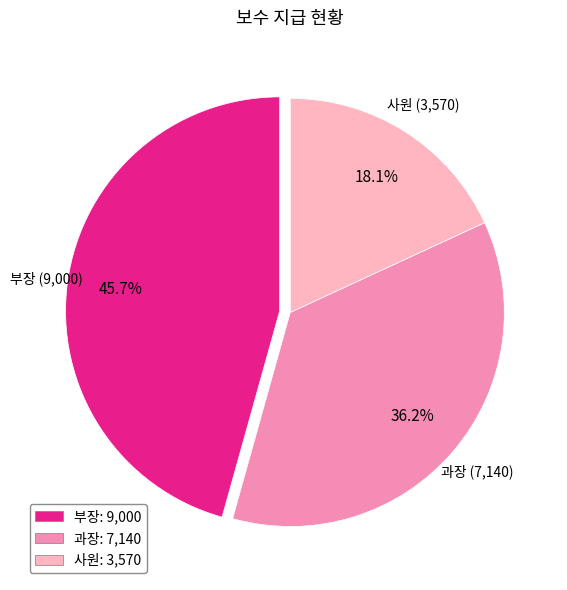

Which has a higher value, 부장: 9,000 or 과장: 7,140?

부장: 9,000